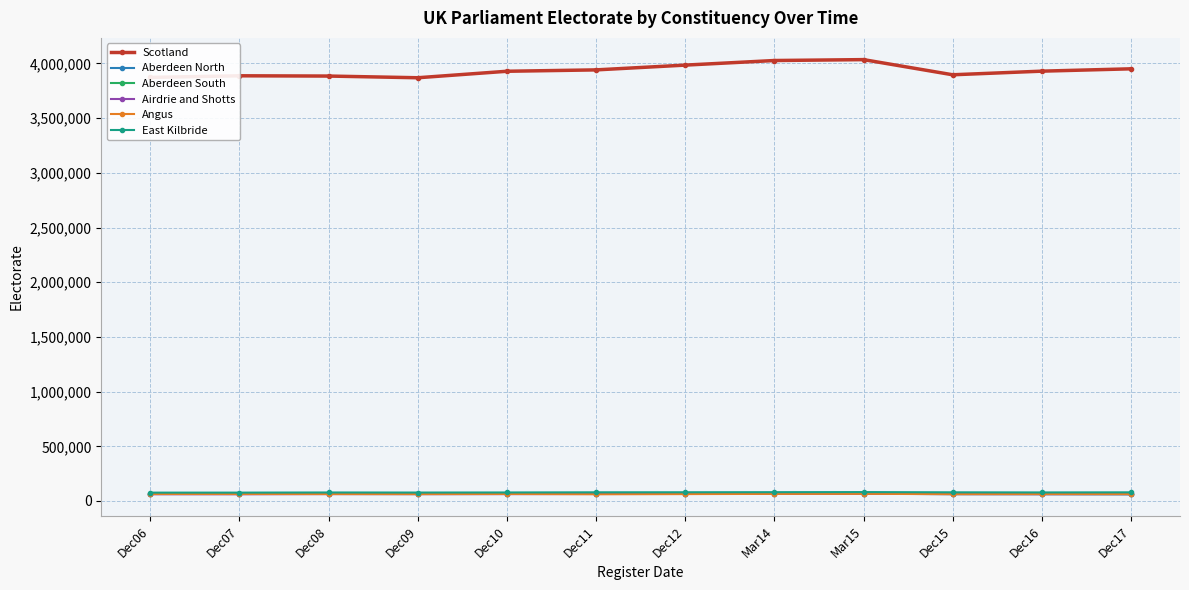

The value of Scotland at Dec08 is 3885148. True or false?

True